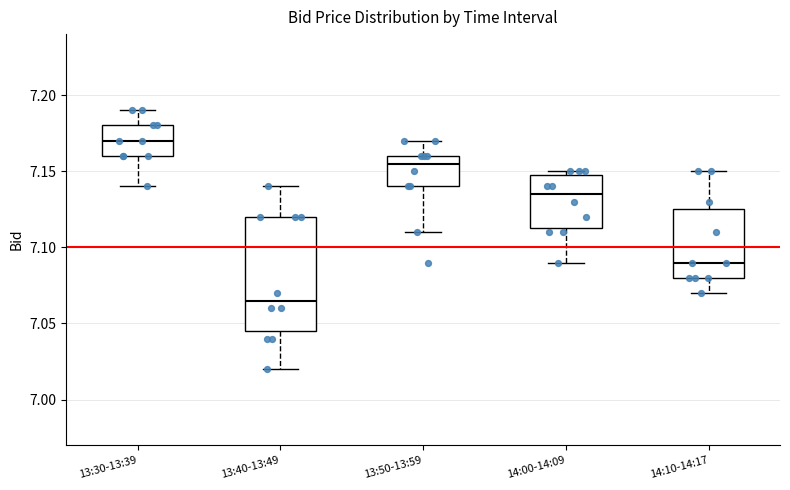

Which box's median line is the highest?

13:30-13:39